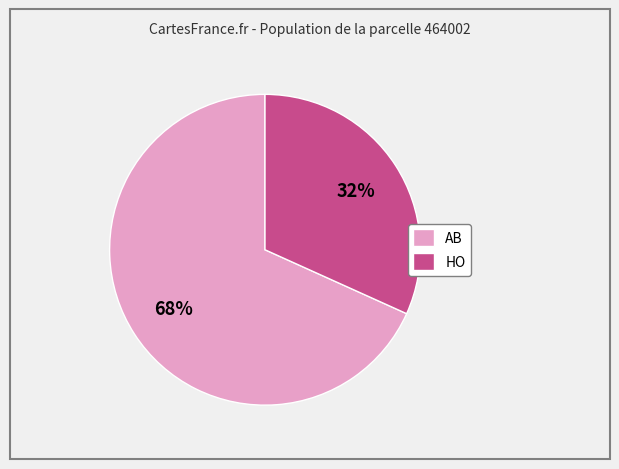

To the nearest percent, what is the combined percentage of HO and AB?

100%